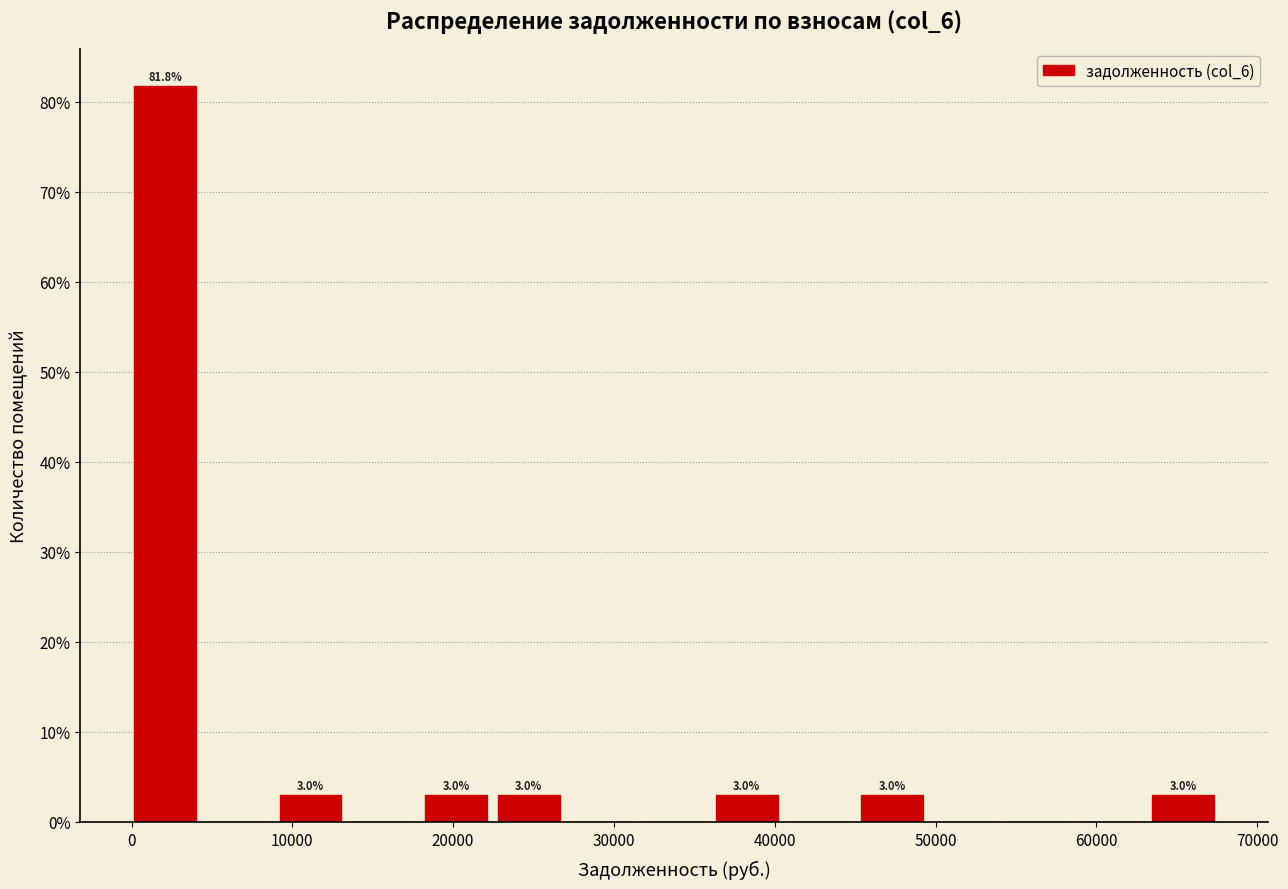

Which range on the x-axis has the tallest bar?

0 to 5000